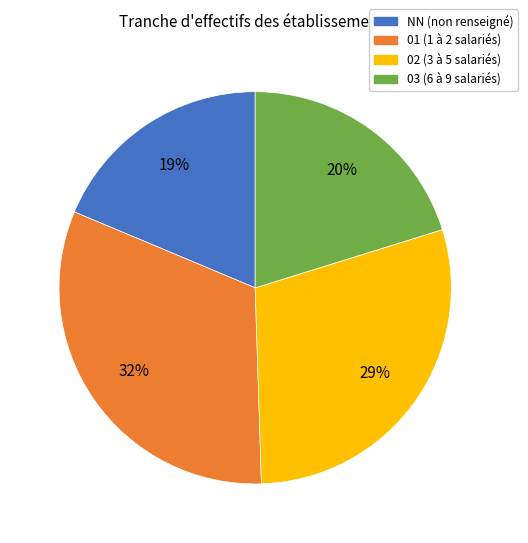

To the nearest percent, what is the average slice percentage?

25%